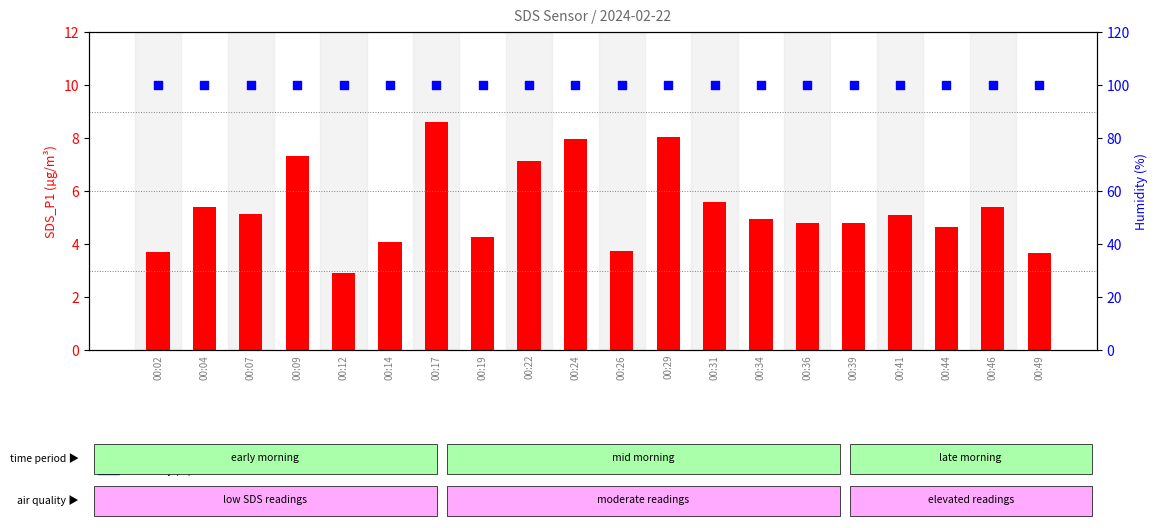

Is the value of Humidity (%) at 00:17 greater than the value of SDS_P1 at 00:09?

Yes